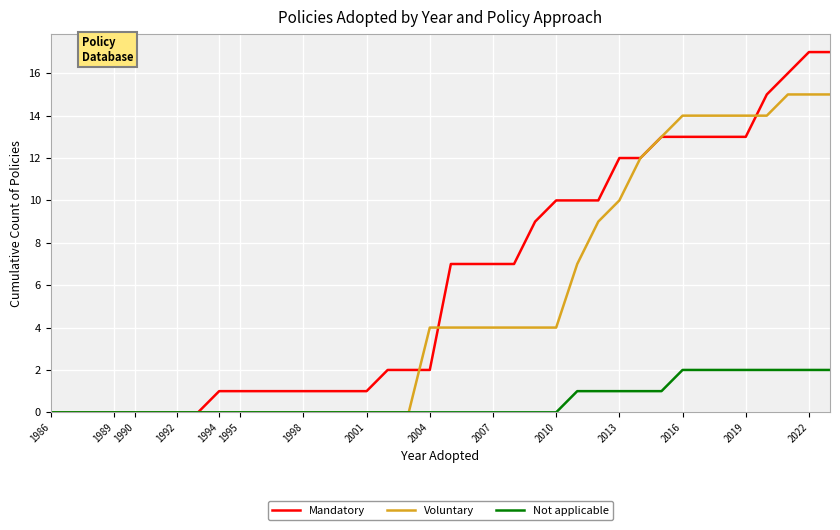

List the series in order of their peak value, lowest first.

Not applicable, Voluntary, Mandatory